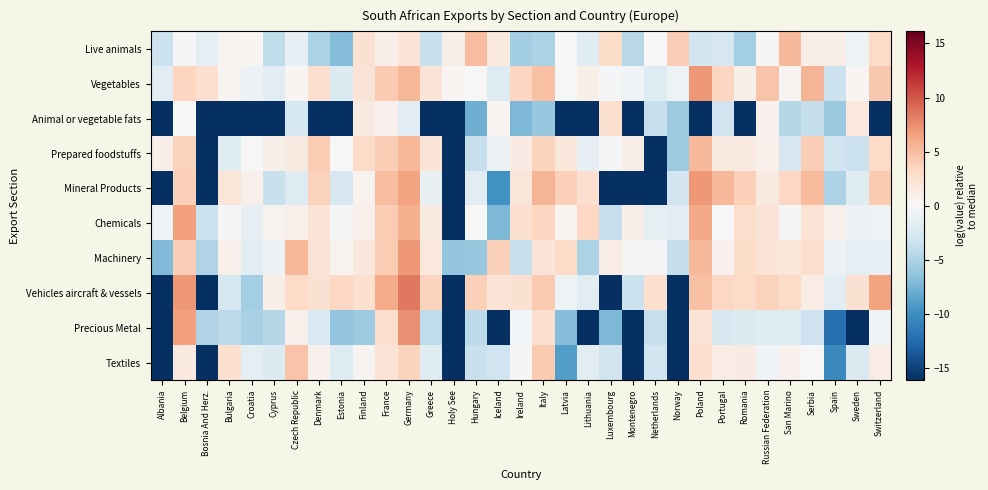

Reading left to right, extract all data points from this chart.

Live animals: Albania=-3.5	Belgium=-0.3	Bosnia And Herz.=-1.6	Bulgaria=0.6	Croatia=0.3	Cyprus=-4.2	Czech Republic=-1.3	Denmark=-5.1	Estonia=-6.9	Finland=2.5	France=1.0	Germany=2.2	Greece=-3.5	Holy See=1.0	Hungary=5.0	Iceland=1.5	Ireland=-5.6	Italy=-5.1	Latvia=0.0	Lithuania=-2.0	Luxembourg=2.9	Montenegro=-4.5	Netherlands=-0.1	Norway=4.0	Poland=-3.0	Portugal=-2.7	Romania=-5.4	Russian Federation=0.2	San Marino=5.2	Serbia=1.0	Spain=1.1	Sweden=-0.9	Switzerland=3.1
Vegetables: Albania=-1.8	Belgium=3.4	Bosnia And Herz.=2.6	Bulgaria=0.4	Croatia=-0.9	Cyprus=-1.7	Czech Republic=0.3	Denmark=2.7	Estonia=-2.2	Finland=2.1	France=4.3	Germany=5.3	Greece=2.1	Holy See=0.3	Hungary=0.1	Iceland=-2.1	Ireland=3.5	Italy=4.7	Latvia=-0.1	Lithuania=1.0	Luxembourg=-0.2	Montenegro=-0.8	Netherlands=-2.1	Norway=-0.8	Poland=6.9	Portugal=3.4	Romania=0.9	Russian Federation=4.6	San Marino=0.5	Serbia=5.4	Spain=-3.5	Sweden=0.3	Switzerland=4.4
Animal or vegetable fats: Albania=-16.1	Belgium=-0.0	Bosnia And Herz.=-16.1	Bulgaria=-16.1	Croatia=-16.1	Cyprus=-16.1	Czech Republic=-2.8	Denmark=-16.1	Estonia=-16.1	Finland=1.5	France=0.7	Germany=-1.8	Greece=-16.1	Holy See=-16.1	Hungary=-7.9	Iceland=0.3	Ireland=-7.2	Italy=-6.1	Latvia=-16.1	Lithuania=-16.1	Luxembourg=2.6	Montenegro=-16.1	Netherlands=-3.7	Norway=-5.8	Poland=-16.1	Portugal=-3.2	Romania=-16.1	Russian Federation=0.7	San Marino=-4.6	Serbia=-3.8	Spain=-6.0	Sweden=1.7	Switzerland=-16.1
Prepared foodstuffs: Albania=1.1	Belgium=3.7	Bosnia And Herz.=-16.1	Bulgaria=-2.0	Croatia=-0.1	Cyprus=0.9	Czech Republic=1.4	Denmark=4.1	Estonia=0.1	Finland=3.1	France=4.1	Germany=5.3	Greece=2.1	Holy See=-16.1	Hungary=-3.7	Iceland=-0.9	Ireland=1.3	Italy=3.6	Latvia=1.8	Lithuania=-1.4	Luxembourg=-0.2	Montenegro=1.1	Netherlands=-16.1	Norway=-5.9	Poland=5.3	Portugal=1.4	Romania=1.4	Russian Federation=0.8	San Marino=-2.7	Serbia=3.9	Spain=-3.2	Sweden=-3.4	Switzerland=3.1
Mineral Products: Albania=-16.1	Belgium=3.8	Bosnia And Herz.=-16.1	Bulgaria=2.0	Croatia=0.9	Cyprus=-3.6	Czech Republic=-2.0	Denmark=3.7	Estonia=-2.6	Finland=0.6	France=5.0	Germany=6.5	Greece=-1.1	Holy See=-16.1	Hungary=-1.7	Iceland=-9.8	Ireland=2.0	Italy=5.4	Latvia=3.8	Lithuania=2.8	Luxembourg=-16.1	Montenegro=-16.1	Netherlands=-16.1	Norway=-3.1	Poland=7.0	Portugal=5.2	Romania=3.9	Russian Federation=1.4	San Marino=3.4	Serbia=5.2	Spain=-5.0	Sweden=-2.0	Switzerland=4.2
Chemicals: Albania=-0.9	Belgium=6.6	Bosnia And Herz.=-3.4	Bulgaria=-0.4	Croatia=-1.4	Cyprus=0.6	Czech Republic=0.9	Denmark=2.3	Estonia=-0.3	Finland=0.9	France=4.1	Germany=5.8	Greece=1.5	Holy See=-16.1	Hungary=0.1	Iceland=-7.2	Ireland=2.6	Italy=3.5	Latvia=0.4	Lithuania=3.4	Luxembourg=-3.7	Montenegro=1.0	Netherlands=-1.6	Norway=-1.8	Poland=6.1	Portugal=0.1	Romania=2.8	Russian Federation=2.1	San Marino=-0.3	Serbia=2.3	Spain=0.9	Sweden=-0.9	Switzerland=-0.8
Machinery: Albania=-7.1	Belgium=4.0	Bosnia And Herz.=-4.9	Bulgaria=0.8	Croatia=-1.7	Cyprus=-0.9	Czech Republic=5.3	Denmark=2.1	Estonia=0.6	Finland=1.8	France=4.2	Germany=7.0	Greece=1.7	Holy See=-6.3	Hungary=-6.2	Iceland=3.8	Ireland=-3.7	Italy=2.1	Latvia=3.1	Lithuania=-5.1	Luxembourg=1.2	Montenegro=0.2	Netherlands=-0.3	Norway=-3.8	Poland=5.2	Portugal=0.7	Romania=2.9	Russian Federation=2.0	San Marino=2.0	Serbia=2.8	Spain=-1.0	Sweden=-1.5	Switzerland=-1.3
Vehicles aircraft & vessels: Albania=-16.1	Belgium=7.0	Bosnia And Herz.=-16.1	Bulgaria=-2.9	Croatia=-5.4	Cyprus=1.0	Czech Republic=3.1	Denmark=2.4	Estonia=3.3	Finland=2.7	France=6.0	Germany=8.4	Greece=3.5	Holy See=-16.1	Hungary=3.8	Iceland=2.2	Ireland=2.4	Italy=4.2	Latvia=-0.8	Lithuania=-1.7	Luxembourg=-16.1	Montenegro=-3.5	Netherlands=2.6	Norway=-16.1	Poland=4.8	Portugal=3.4	Romania=3.1	Russian Federation=3.7	San Marino=3.1	Serbia=1.2	Spain=-1.8	Sweden=2.4	Switzerland=6.5
Precious Metal: Albania=-16.1	Belgium=6.6	Bosnia And Herz.=-4.8	Bulgaria=-4.3	Croatia=-5.2	Cyprus=-4.6	Czech Republic=0.9	Denmark=-2.5	Estonia=-6.3	Finland=-5.8	France=2.9	Germany=7.4	Greece=-4.2	Holy See=-16.1	Hungary=-4.2	Iceland=-16.1	Ireland=-0.5	Italy=2.6	Latvia=-7.0	Lithuania=-16.1	Luxembourg=-7.3	Montenegro=-16.1	Netherlands=-3.7	Norway=-16.1	Poland=2.2	Portugal=-2.5	Romania=-2.2	Russian Federation=-2.0	San Marino=-2.1	Serbia=-3.3	Spain=-12.2	Sweden=-16.1	Switzerland=-0.6
Textiles: Albania=-16.1	Belgium=1.6	Bosnia And Herz.=-16.1	Bulgaria=2.6	Croatia=-1.5	Cyprus=-2.2	Czech Republic=4.6	Denmark=0.7	Estonia=-2.1	Finland=0.4	France=2.3	Germany=3.6	Greece=-2.0	Holy See=-16.1	Hungary=-3.6	Iceland=-3.2	Ireland=0.2	Italy=4.2	Latvia=-9.0	Lithuania=-1.8	Luxembourg=-3.2	Montenegro=-16.1	Netherlands=-3.1	Norway=-16.1	Poland=2.6	Portugal=1.2	Romania=1.4	Russian Federation=-0.6	San Marino=0.6	Serbia=0.0	Spain=-10.4	Sweden=-2.3	Switzerland=1.2